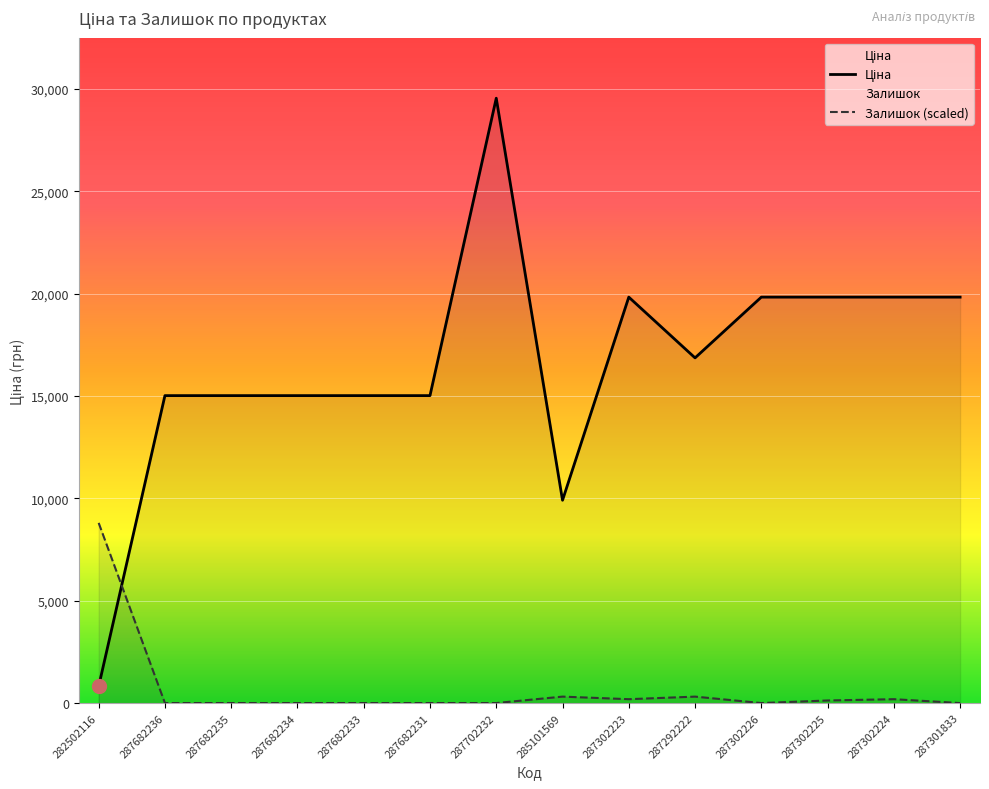

What is the difference between the highest and lowest values at 287702232?

29548.9